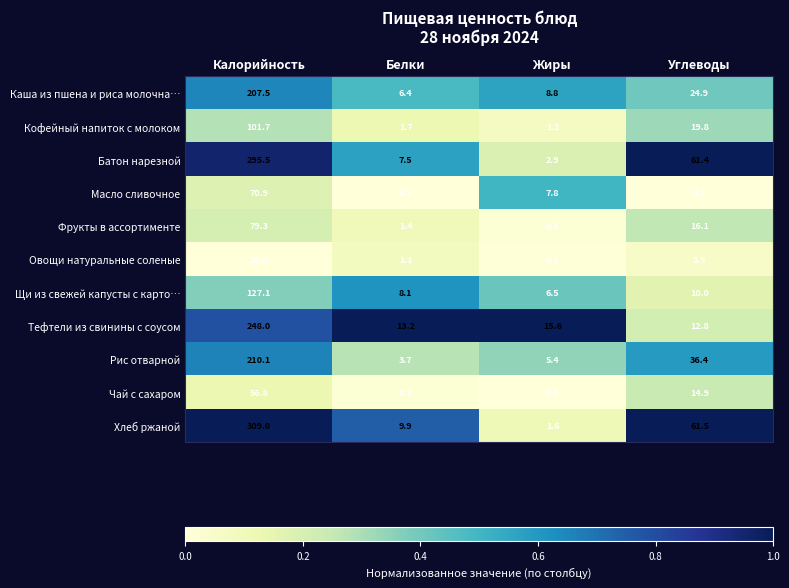

What is the difference between the maximum and minimum values in the Щи из свежей капусты с карто… series?

120.6